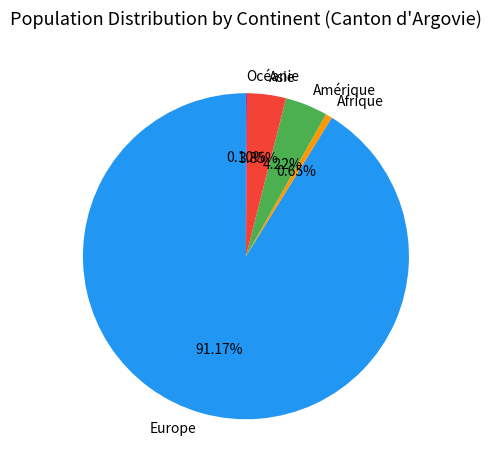

Which slice is the largest?

Europe